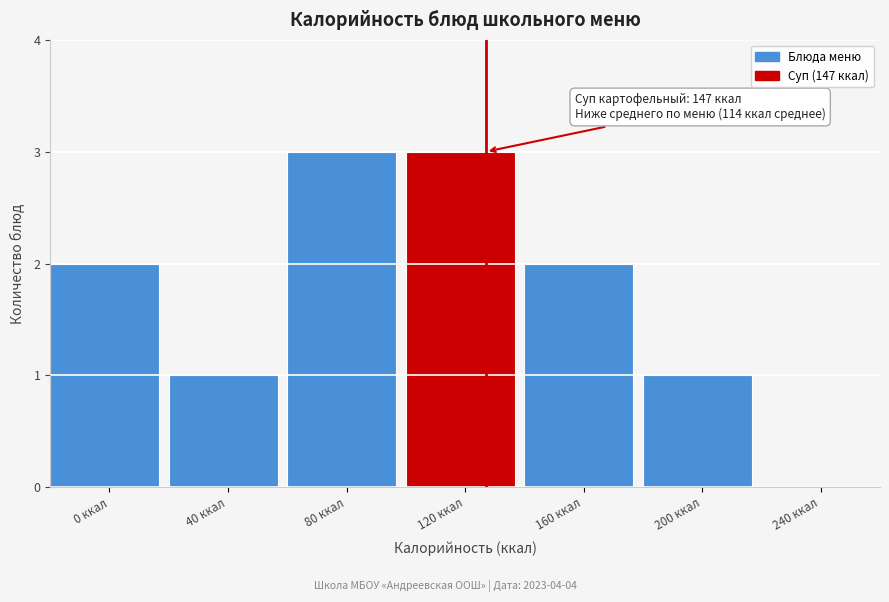

Reading left to right, what are all the values shown in this chart?

0 ккал=2	40 ккал=1	80 ккал=3	120 ккал=3	160 ккал=2	200 ккал=1	240 ккал=0